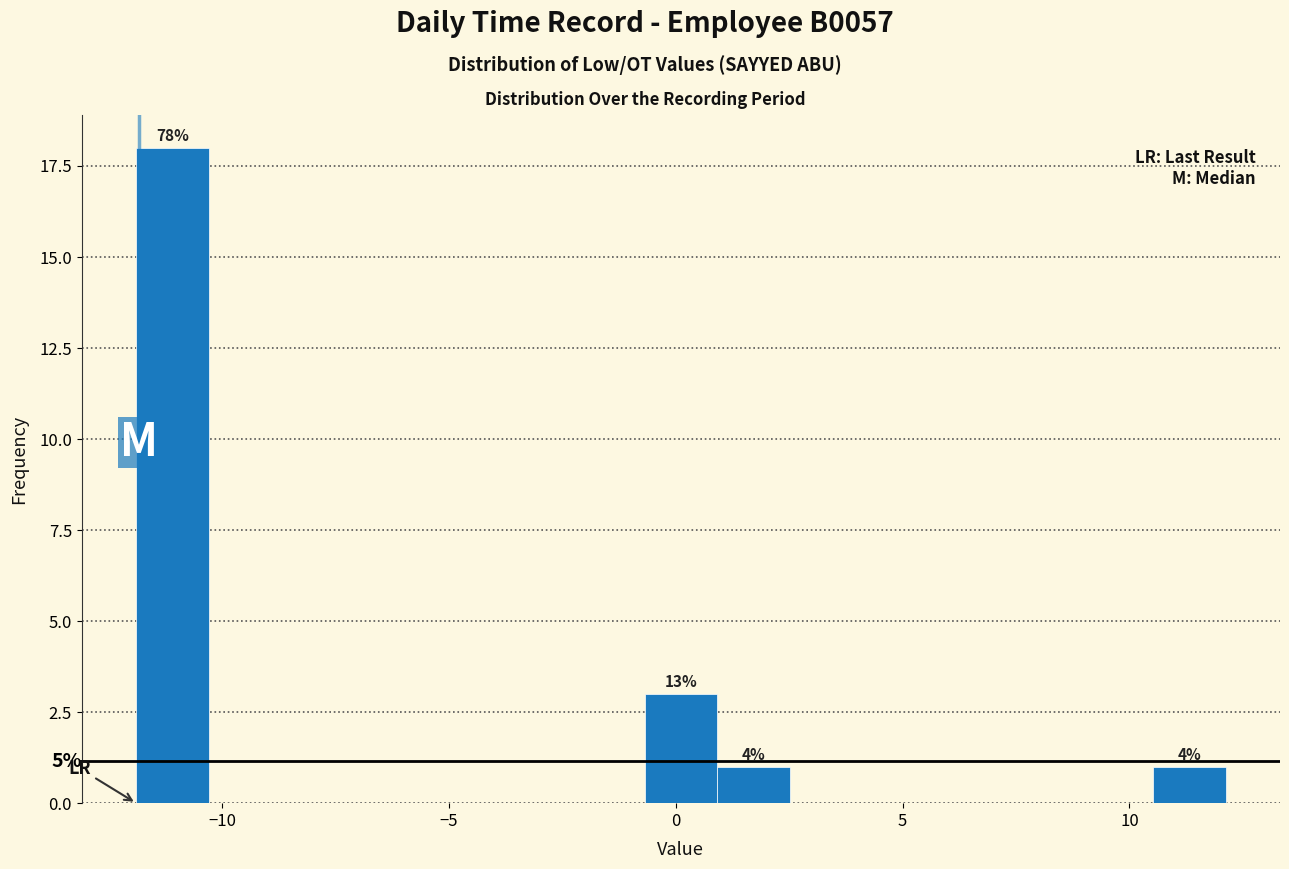

Around what value on the x-axis is the tallest bar? Give the approximate position of its centre, as read against the axis.

-11.0